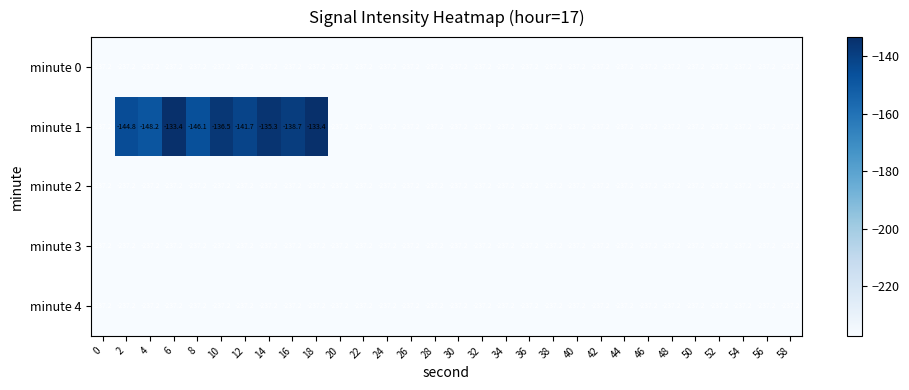

True or false: minute 4 has a value of -112.6 at 56.

False